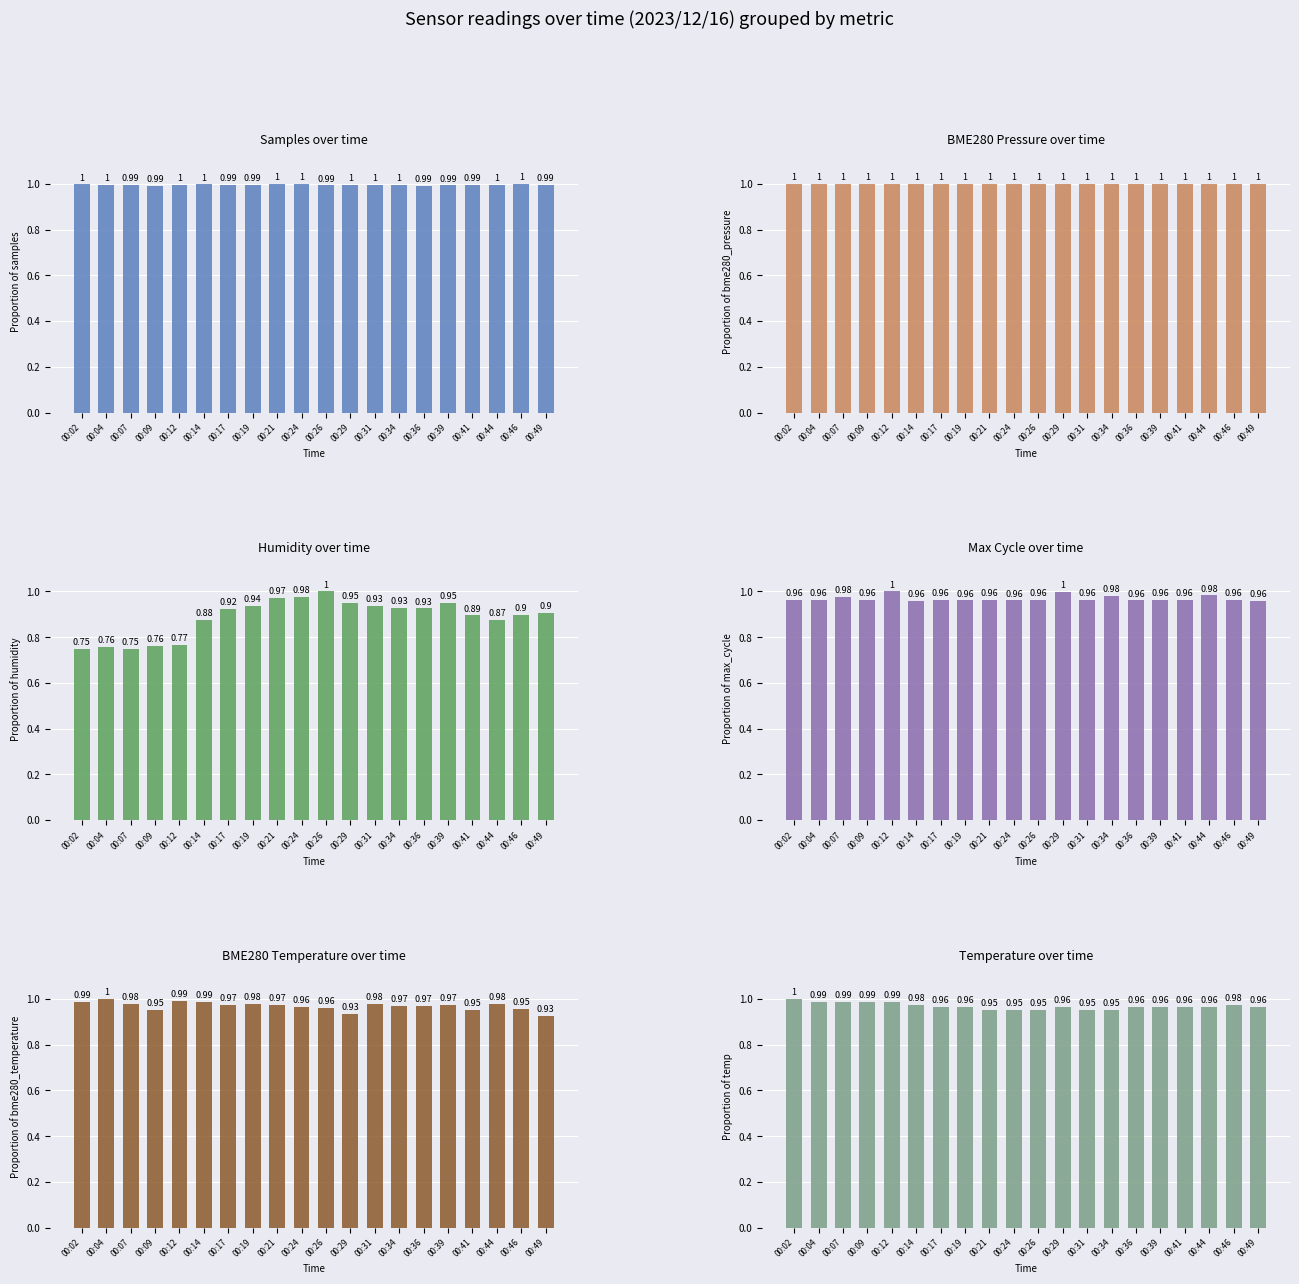

At which category does the chart reach its peak across all series?

00:24